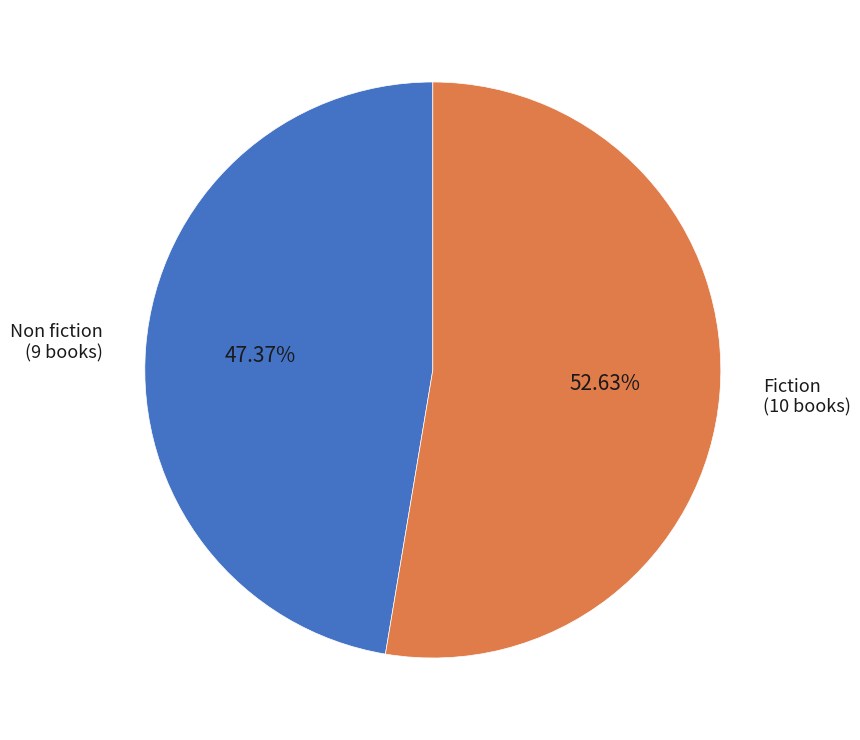

To the nearest percent, what is the combined percentage of Non fiction and Fiction?

100%